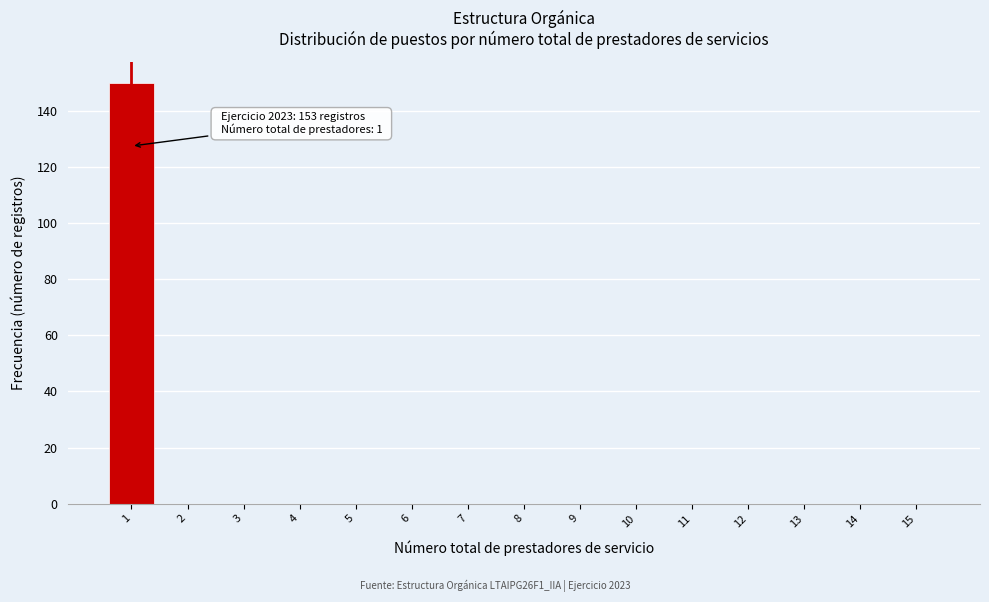

Reading left to right, list all the values displayed in this chart.

1=150	2=0	3=0	4=0	5=0	6=0	7=0	8=0	9=0	10=0	11=0	12=0	13=0	14=0	15=0